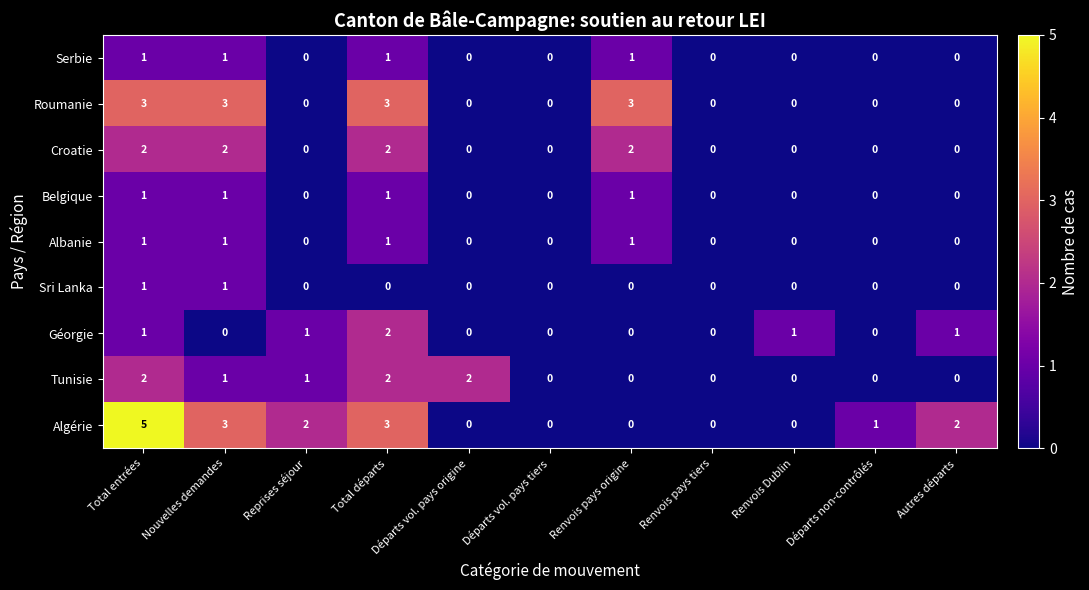

True or false: Belgique has a value of 0 at Départs vol. pays tiers.

True